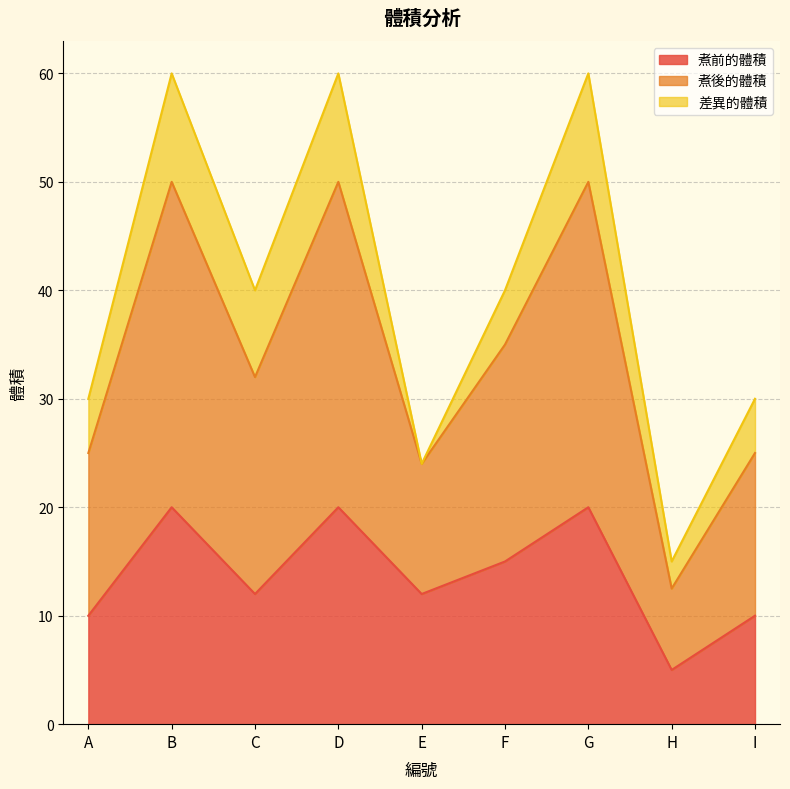

What is the total value across all series at F?

40.0